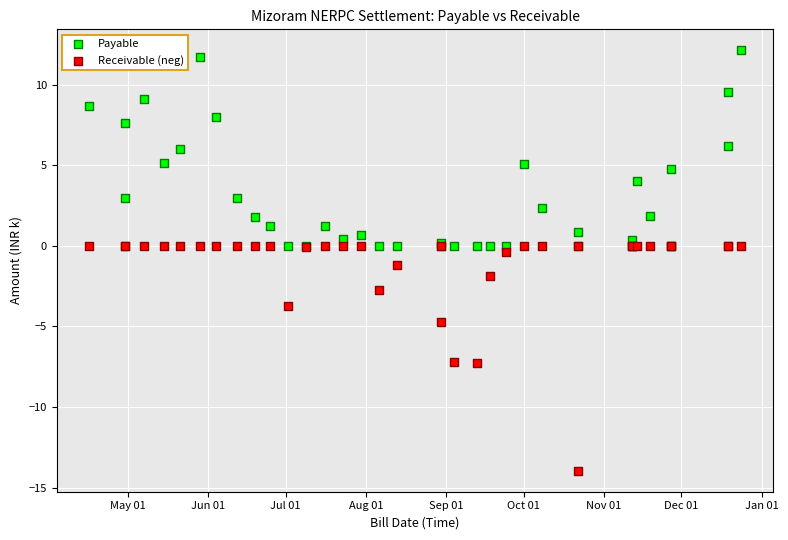

Which series contains the highest Y value?

Payable